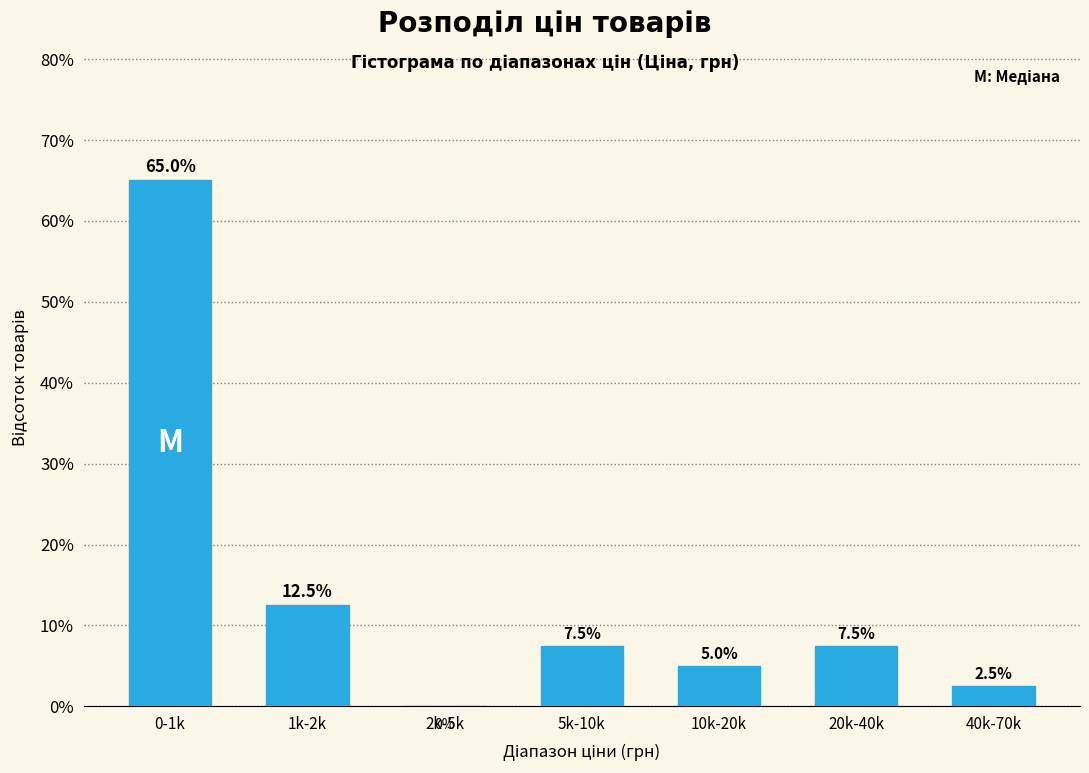

Reading left to right, what are all the values shown in this chart?

0-1k=65.0	1k-2k=12.5	2k-5k=0.0	5k-10k=7.5	10k-20k=5.0	20k-40k=7.5	40k-70k=2.5